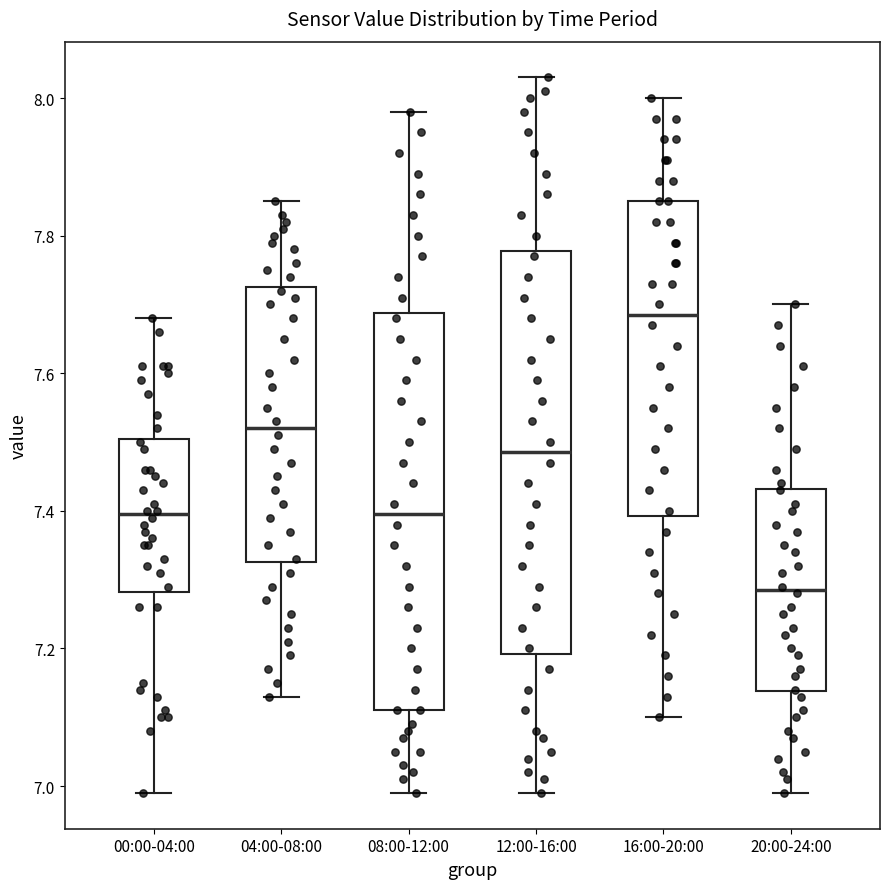

Reading left to right, transcribe this box plot: for each box, give where its median line is, the range the box spans, and where its two whiskers end, as read against the y-axis. The values are not printed on the chart, so give them approximately, as read against the axis.

00:00-04:00: median 7.40, box 7.28 to 7.50, whiskers 7.00 to 7.68
04:00-08:00: median 7.52, box 7.32 to 7.72, whiskers 7.14 to 7.86
08:00-12:00: median 7.40, box 7.12 to 7.68, whiskers 7.00 to 7.98
12:00-16:00: median 7.48, box 7.20 to 7.78, whiskers 7.00 to 8.04
16:00-20:00: median 7.68, box 7.40 to 7.86, whiskers 7.10 to 8.00
20:00-24:00: median 7.28, box 7.14 to 7.44, whiskers 7.00 to 7.70